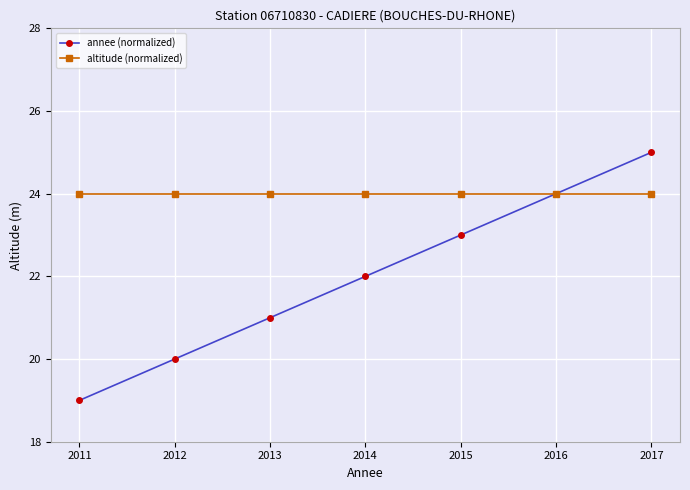

What is the value of the altitude (normalized) point at the 1st from the left?

24